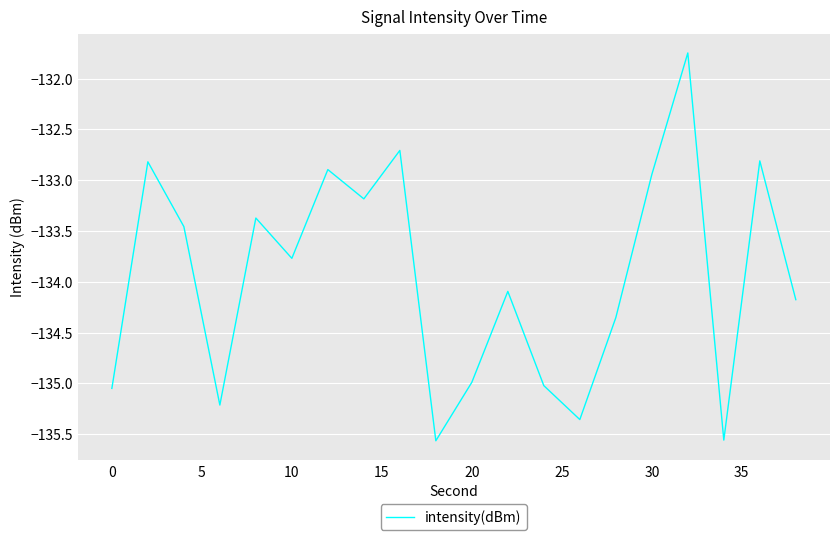

What is the difference between the maximum and minimum values?

3.8